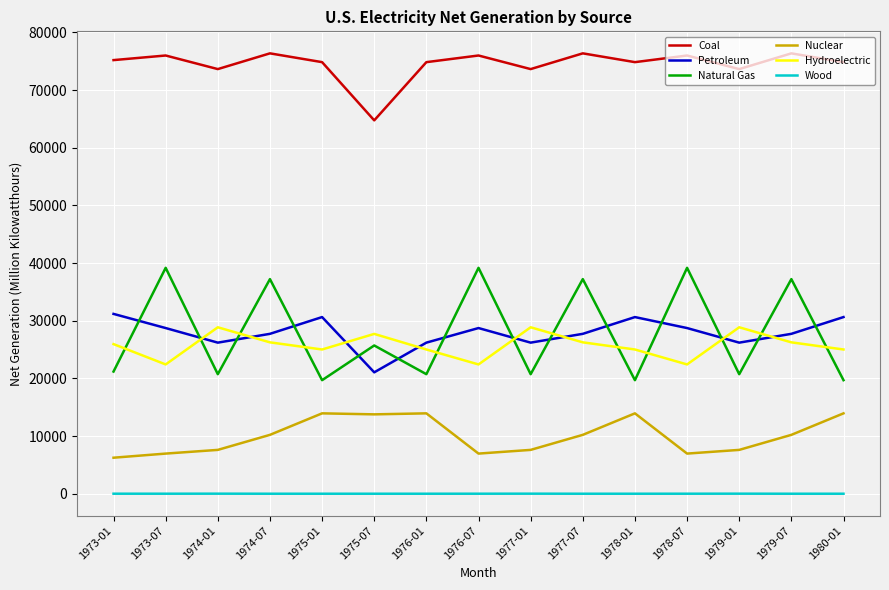

What is the highest value of the Nuclear series?

13938.4